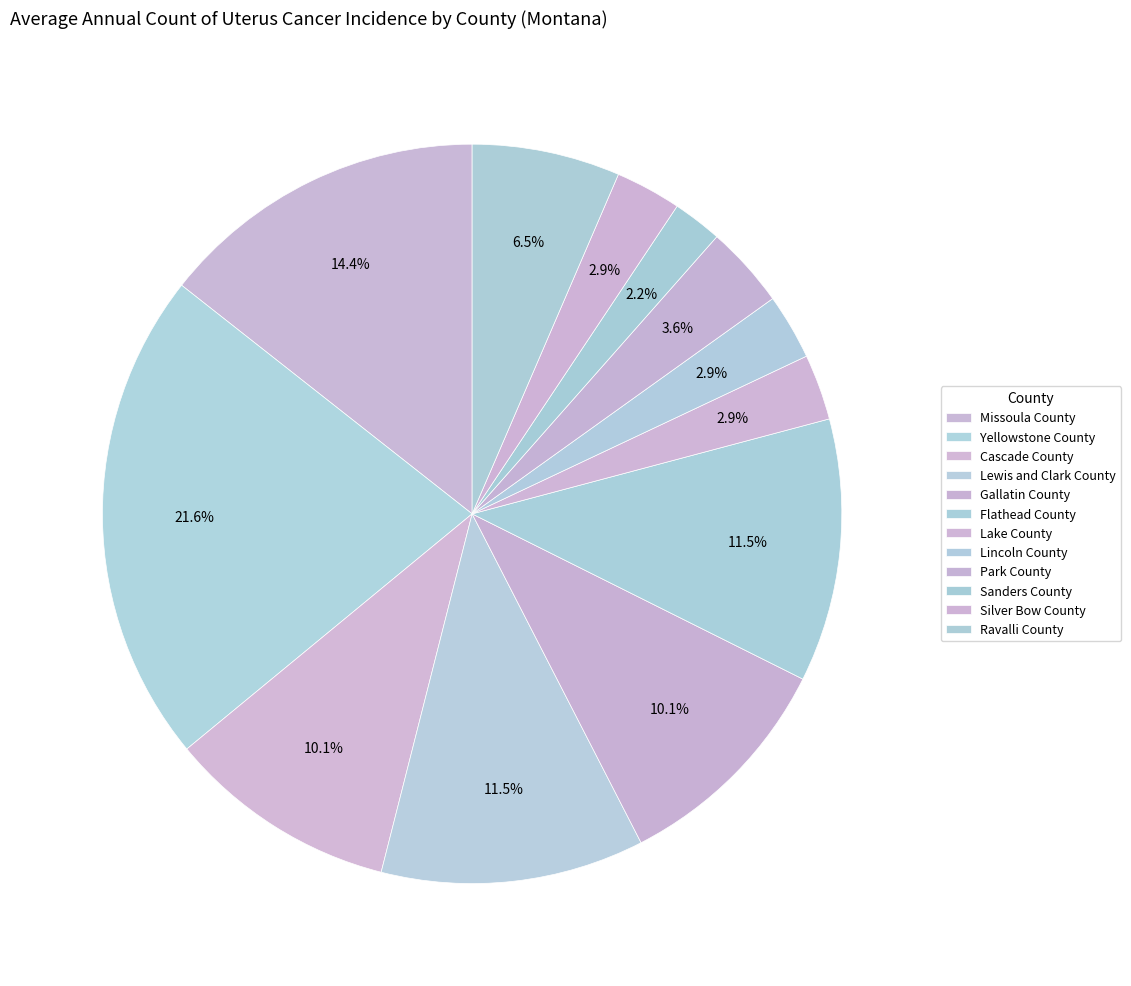

How many segments does this pie chart have?

12